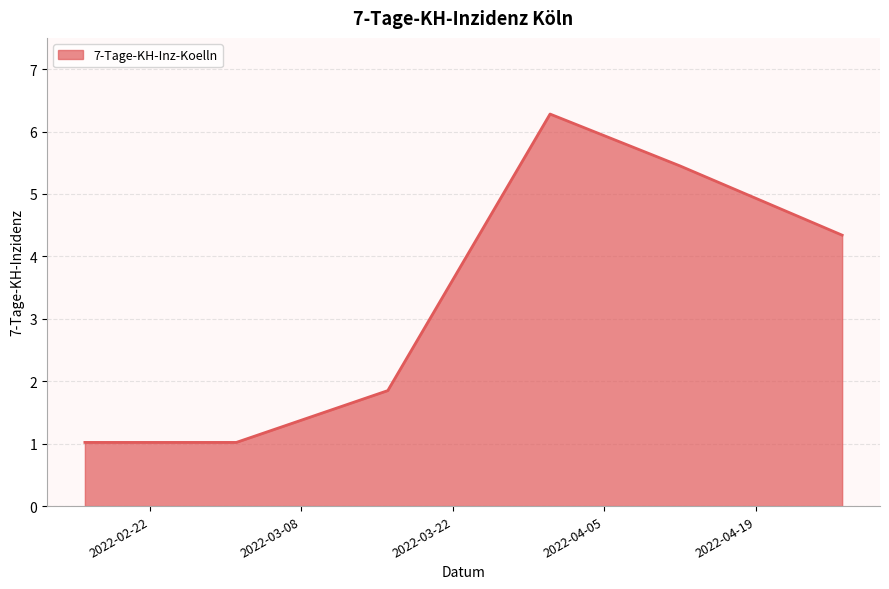

What is the average value?

3.3